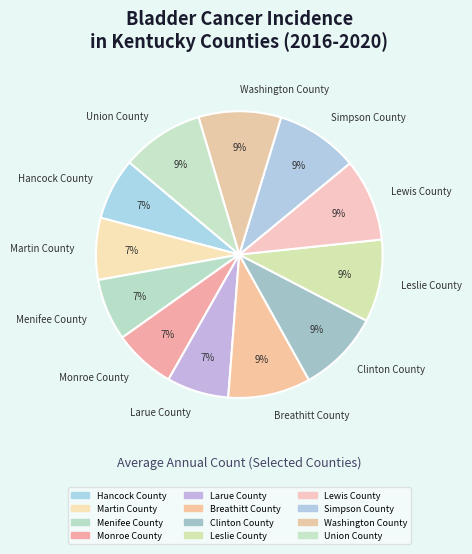

What is the ratio of the value at Washington County to the value at Leslie County?

1.0